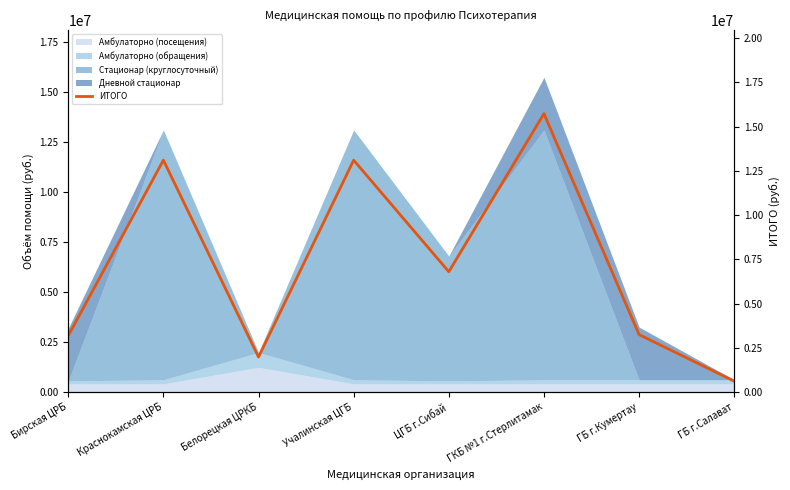

Rank the categories by value from highest to lowest.

ГКБ №1 г.Стерлитамак, Краснокамская ЦРБ, Учалинская ЦГБ, ЦГБ г.Сибай, ГБ г.Кумертау, Бирская ЦРБ, Белорецкая ЦРКБ, ГБ г.Салават